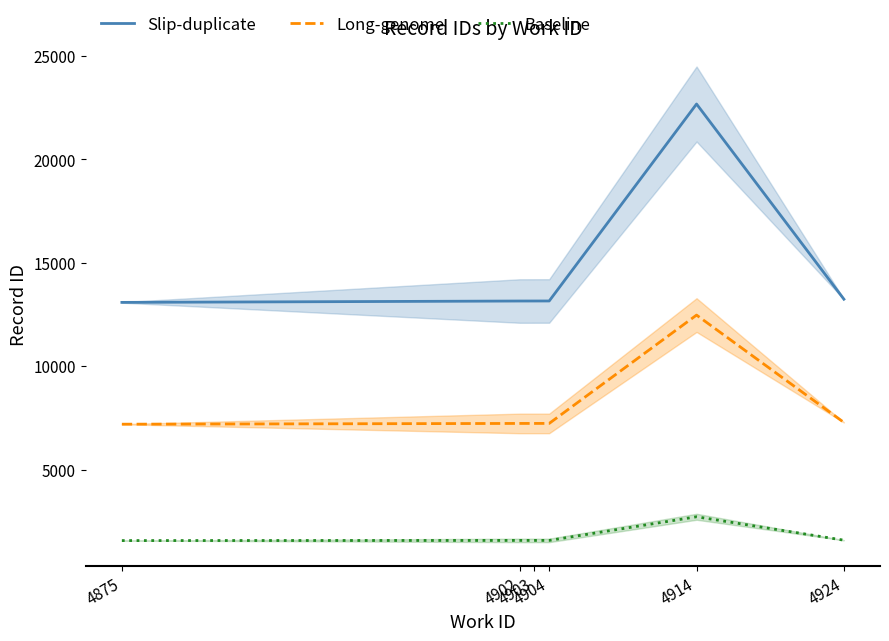

Reading right to left, extract all data points from this chart.

Slip-duplicate: 13235.5	22668.0	13149.0	13148.0	13147.0	13081.0
Long-genome: 7279.5	12467.4	7232.0	7231.4	7230.9	7194.6
Baseline: 1588.3	2720.2	1577.9	1577.8	1577.6	1569.7